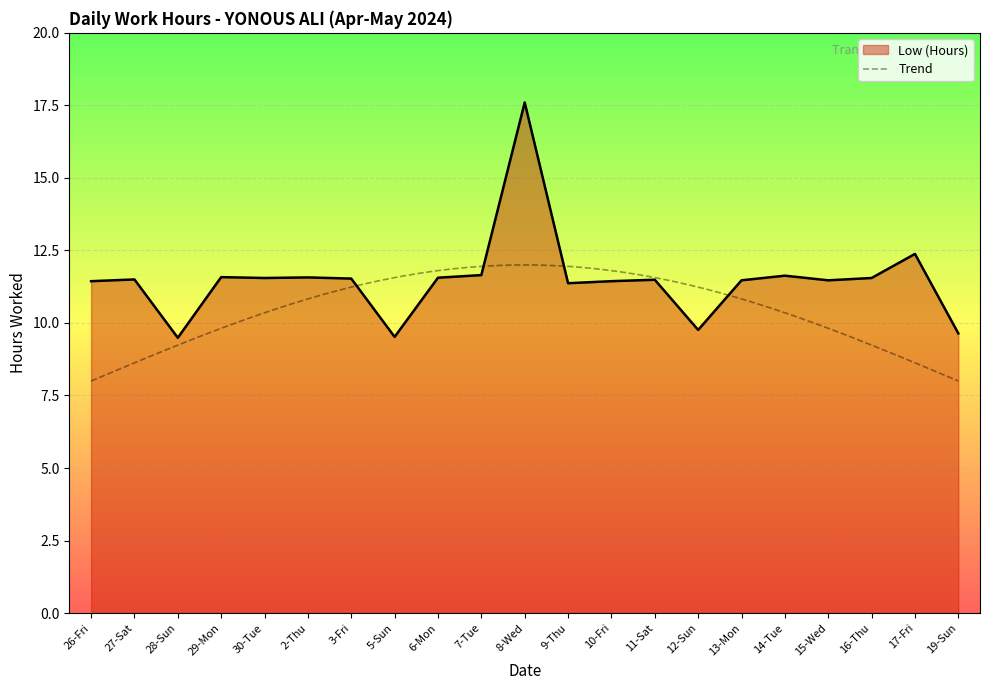

What is the sum of all values?

241.2